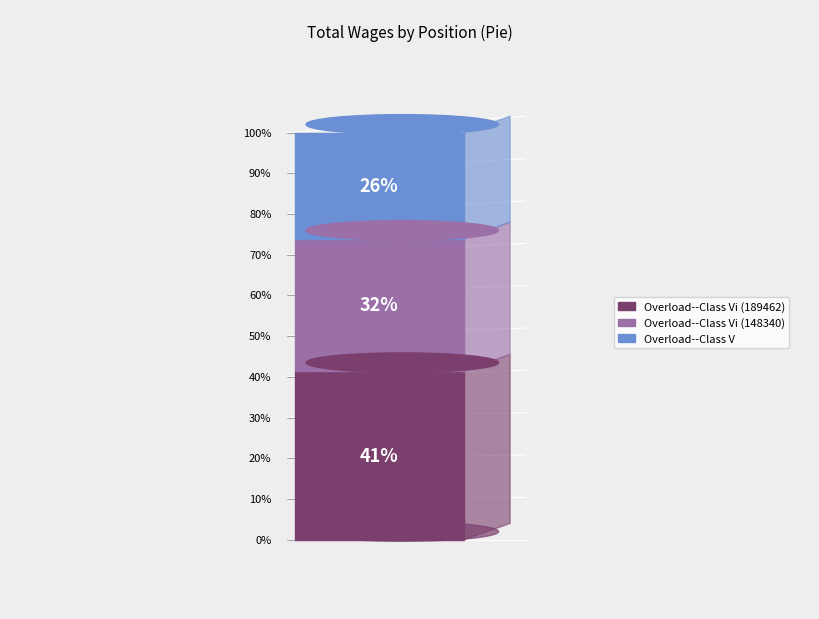

Does any single category account for the majority?

No